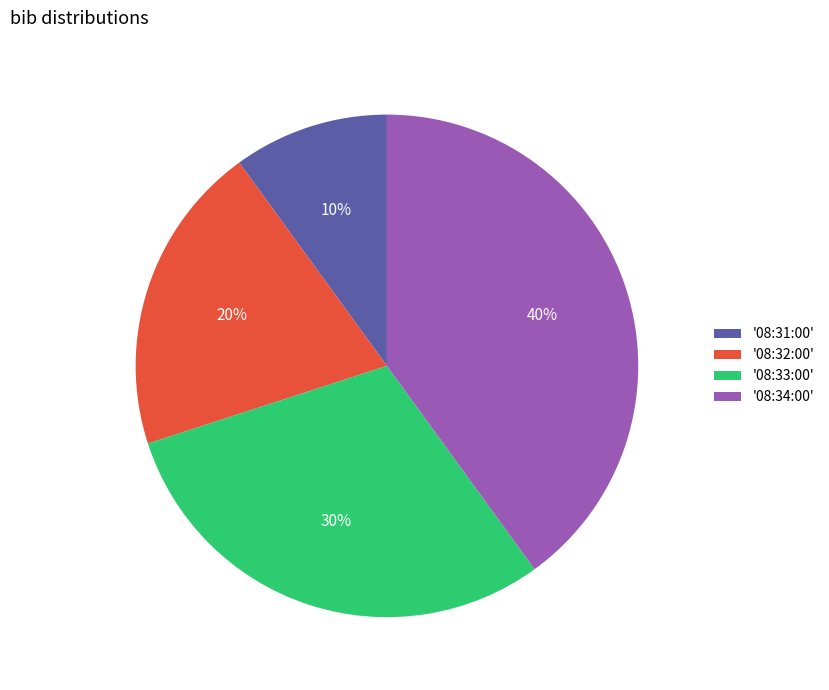

Approximately how many times larger is the value at '08:32:00' compared to '08:34:00'?

0.5